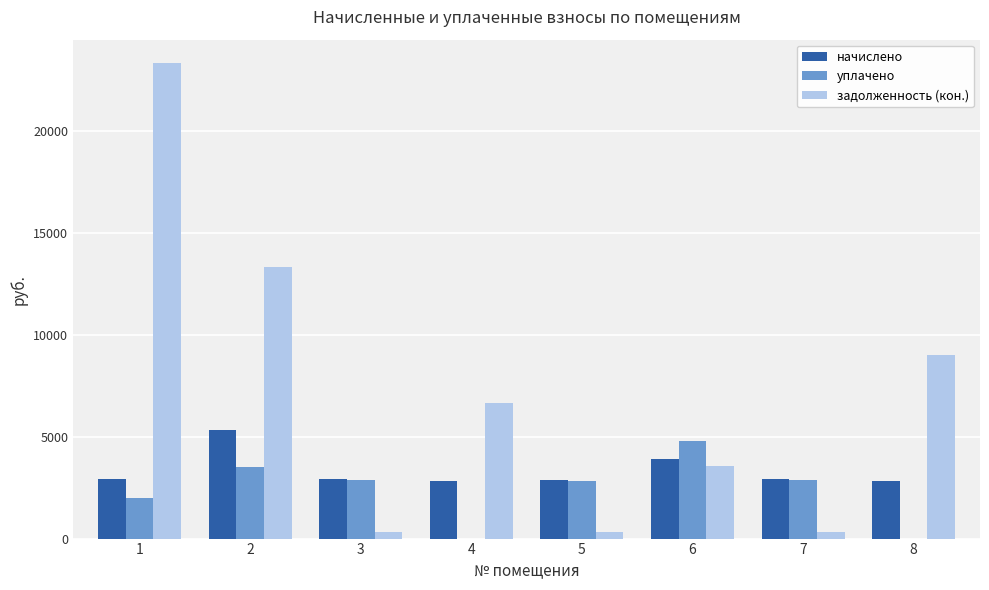

What is the maximum value shown in the chart?

23336.5